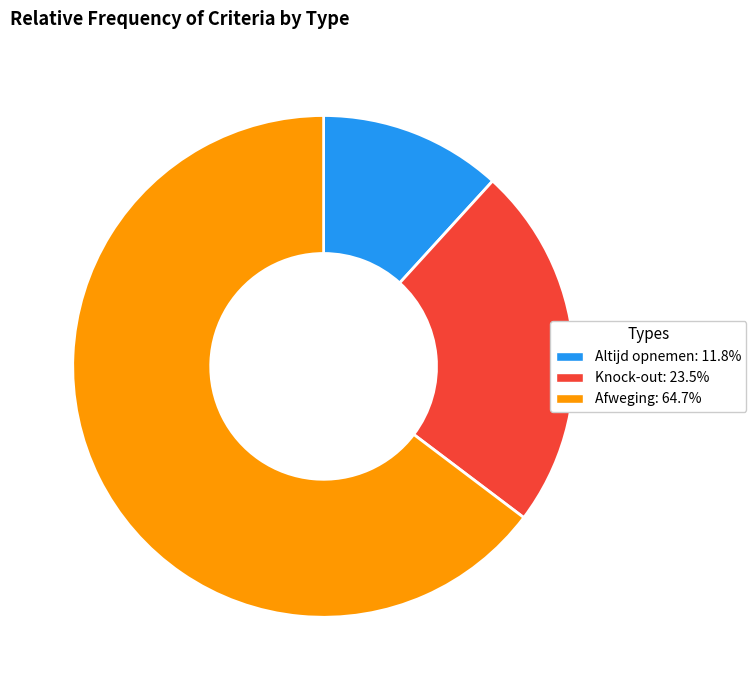

Do Knock-out and Altijd opnemen together represent more than half of the pie?

No